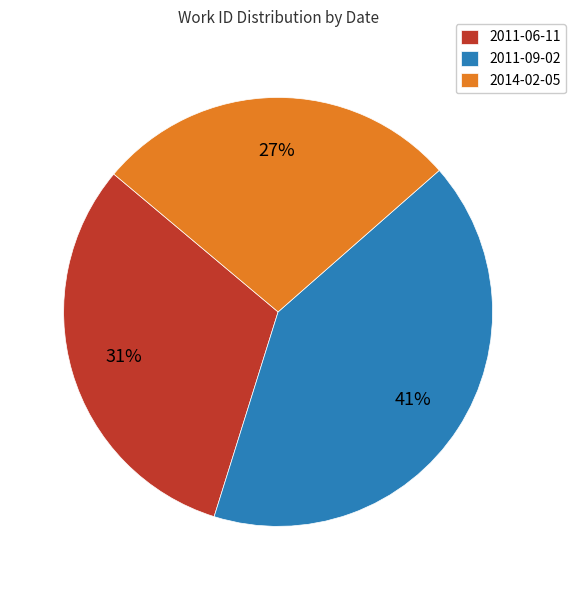

Which has a higher value, 2011-06-11 or 2014-02-05?

2011-06-11